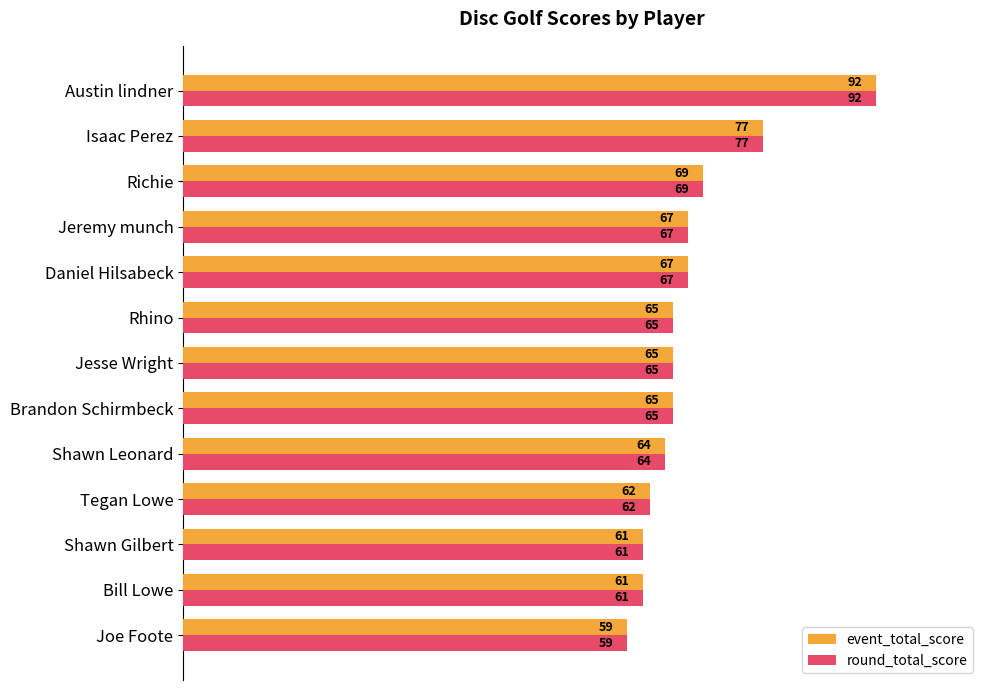

What are all the series names shown in the legend?

event_total_score, round_total_score